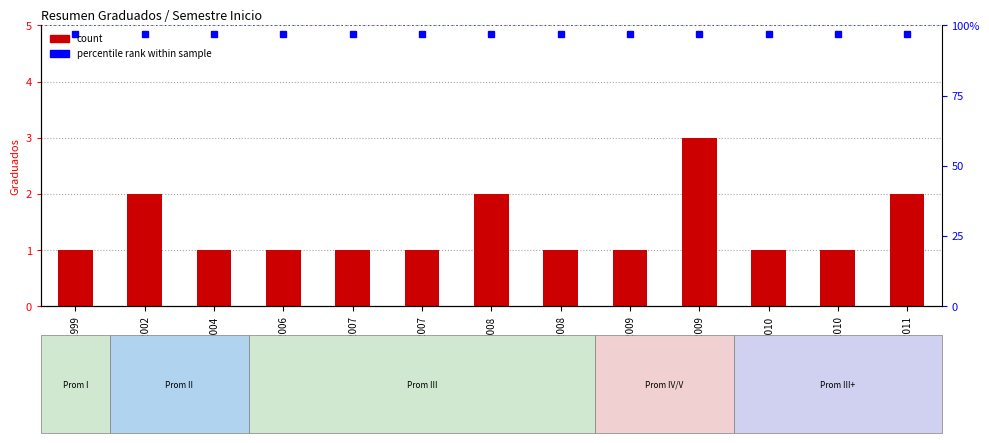

What is the average value?

1